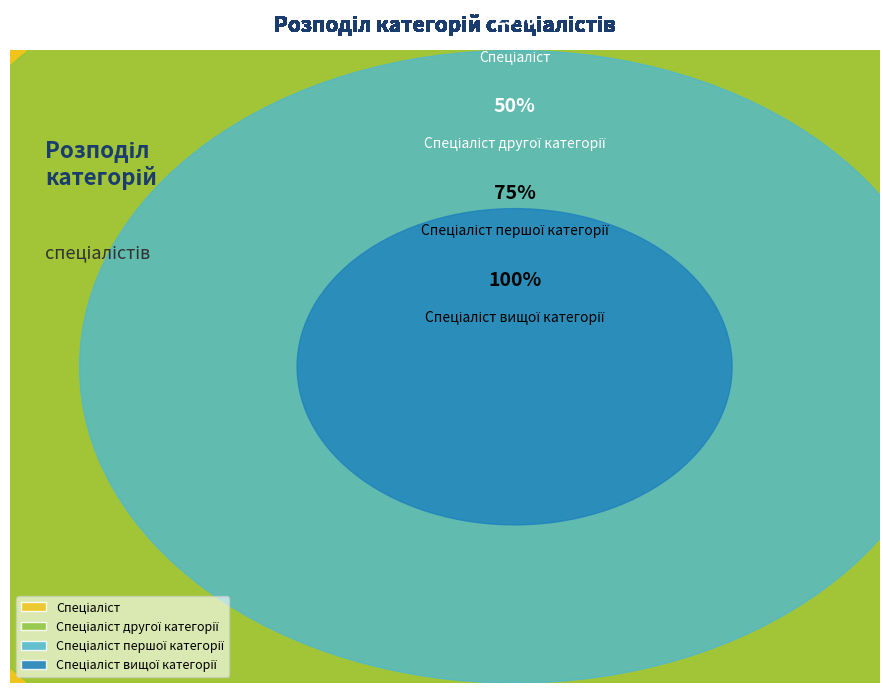

How many segments does this pie chart have?

4